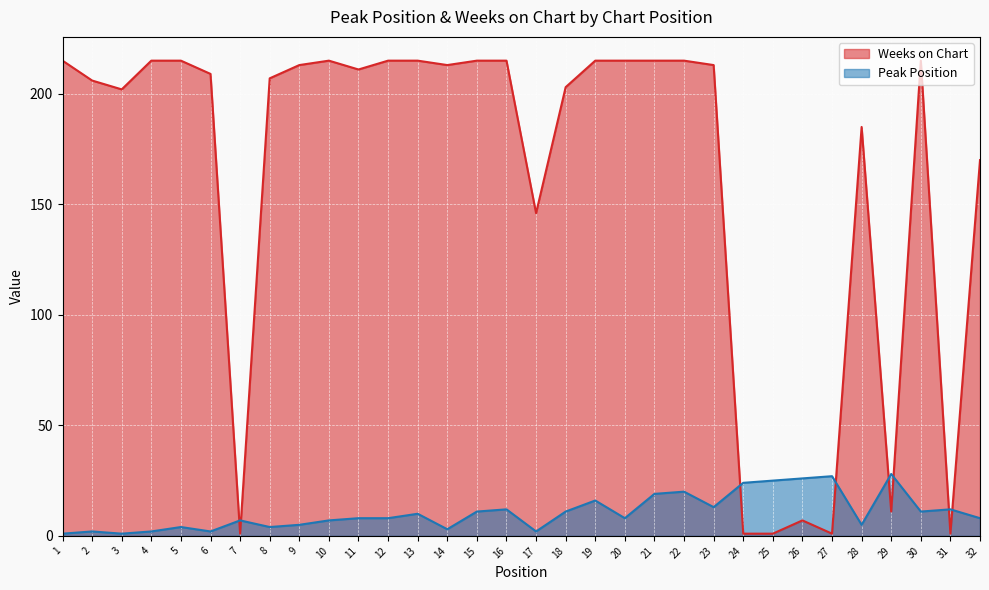

What is the difference between the maximum and minimum values in the Peak Position series?

27